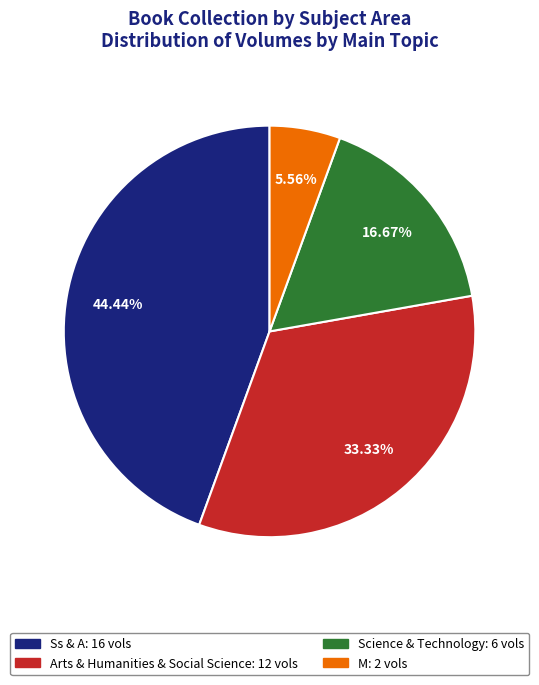

How many slices are in this pie chart?

4